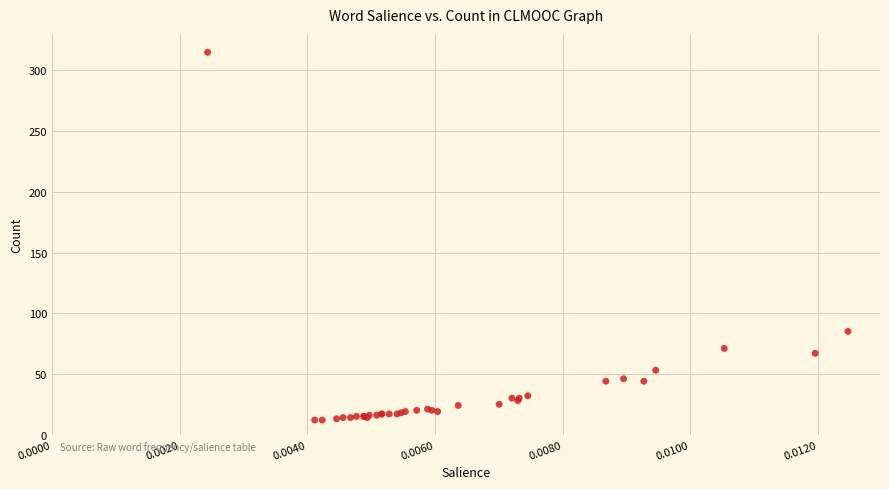

What Y value in the scatter plot is closest to 163?

85